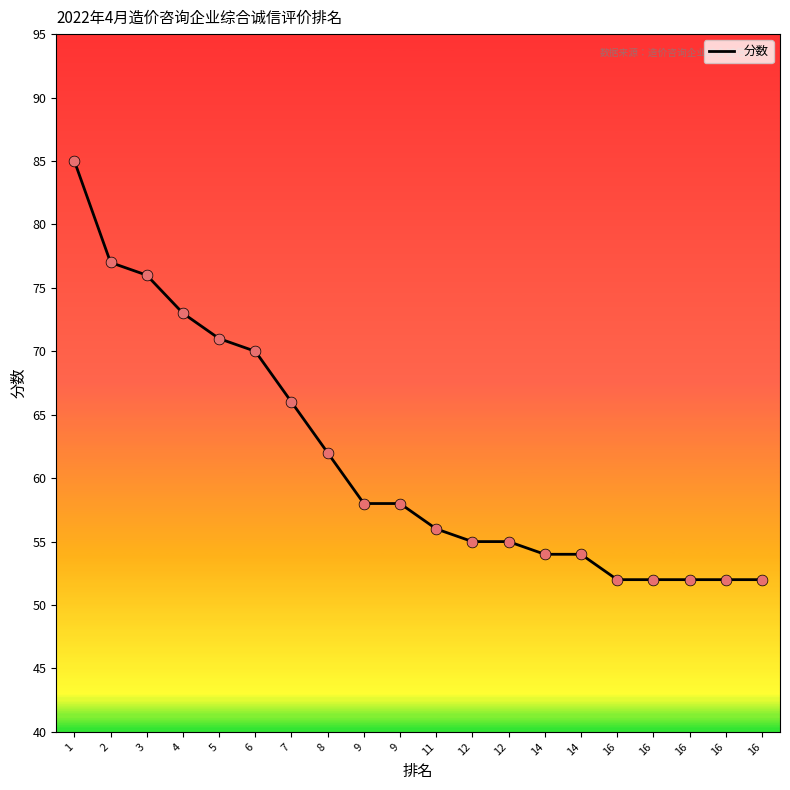

Between 4 and 9, which is larger?

4